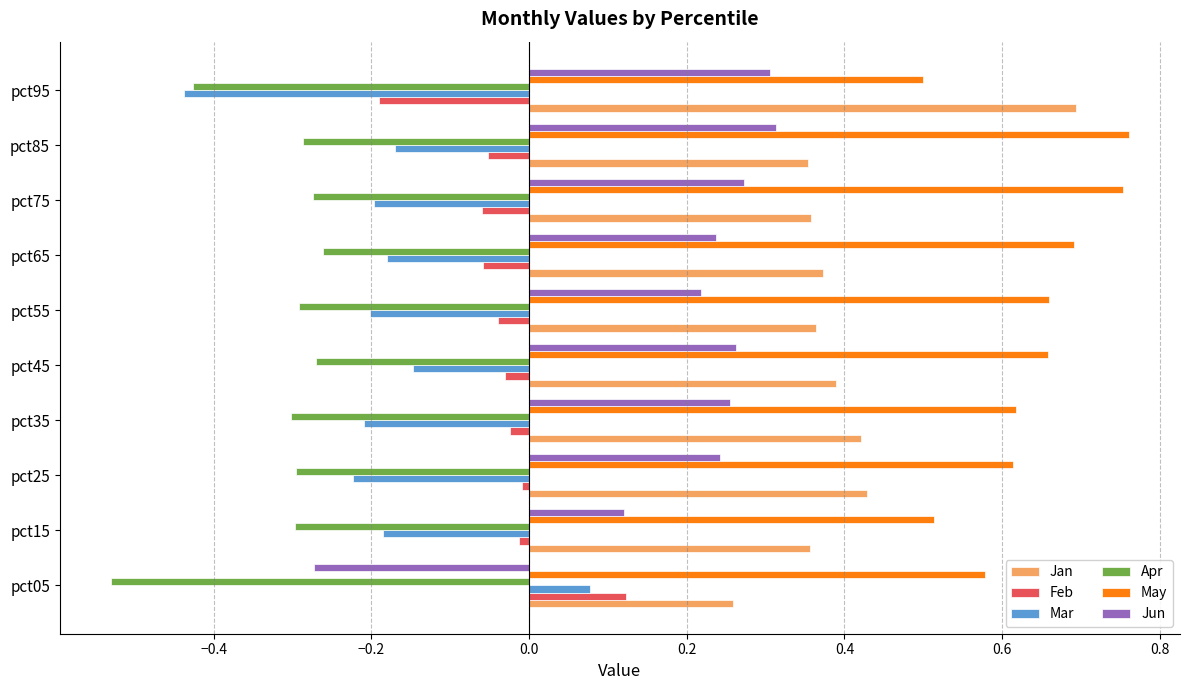

How many May values are between 0 and 1?

10